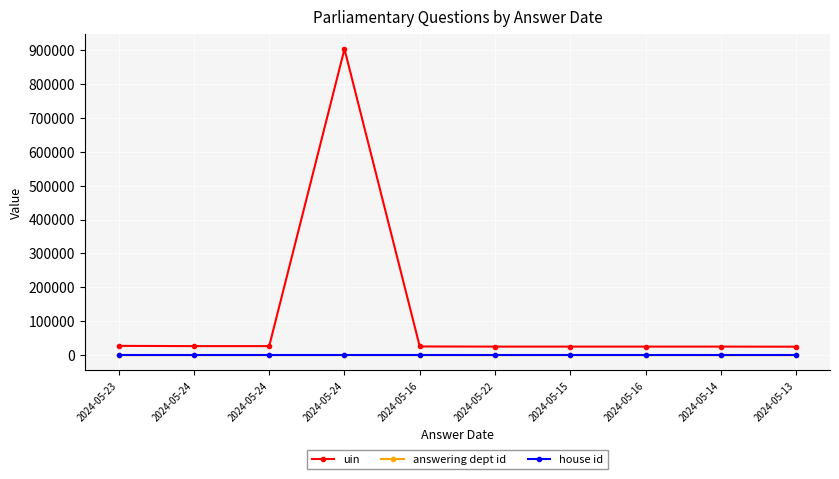

What is the value of the uin point at the 1st from the left?

27404